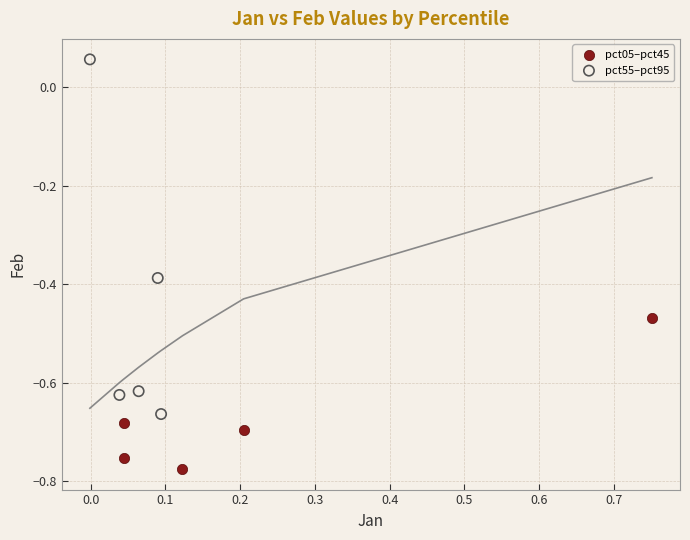

Which series contains the highest Y value?

pct55–pct95